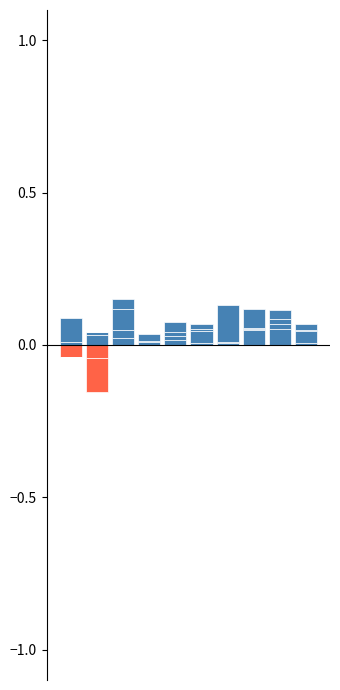

Between 2 and 9, which is larger?

2